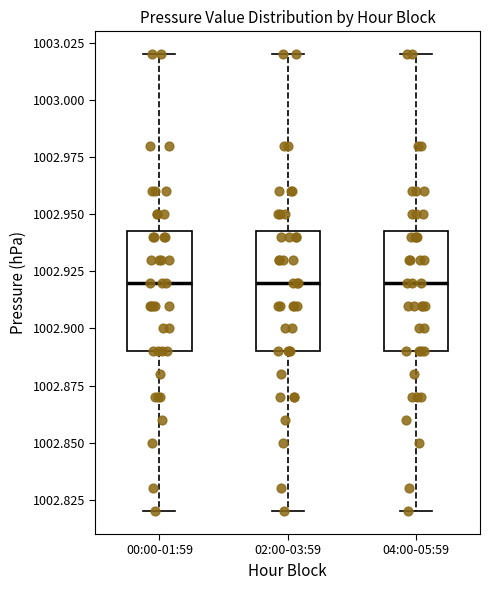

Reading left to right, read every box against the y-axis: the position of its median line, the range the box covers, and the ends of its whiskers. The values are not printed on the chart, so give them approximately, as read against the axis.

00:00-01:59: median 1002.920, box 1002.890 to 1002.945, whiskers 1002.820 to 1003.020
02:00-03:59: median 1002.920, box 1002.890 to 1002.945, whiskers 1002.820 to 1003.020
04:00-05:59: median 1002.920, box 1002.890 to 1002.945, whiskers 1002.820 to 1003.020